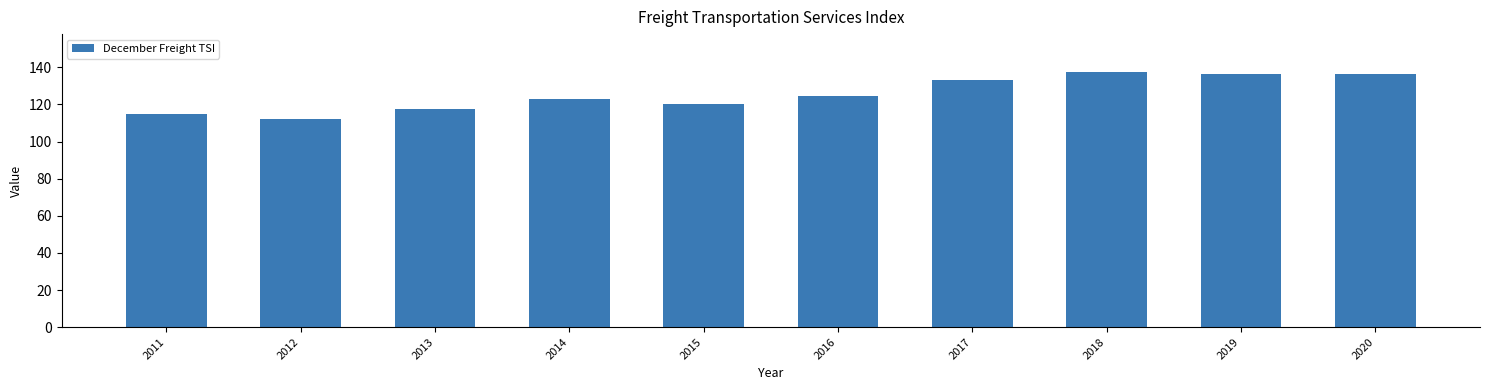

What is the value of the 6th bar from the left?

124.4